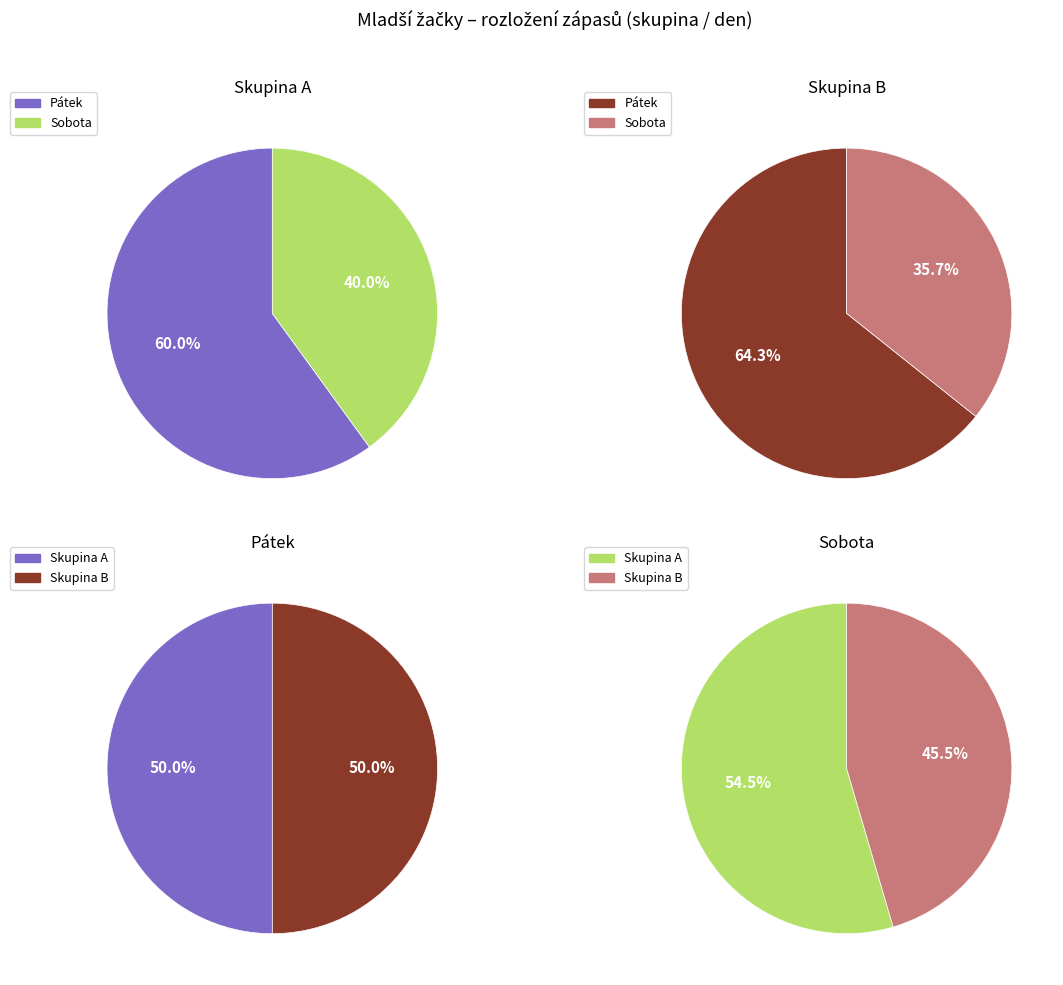

To the nearest percent, what is the combined percentage of Skupina A - So and Skupina B - Pá?

52%